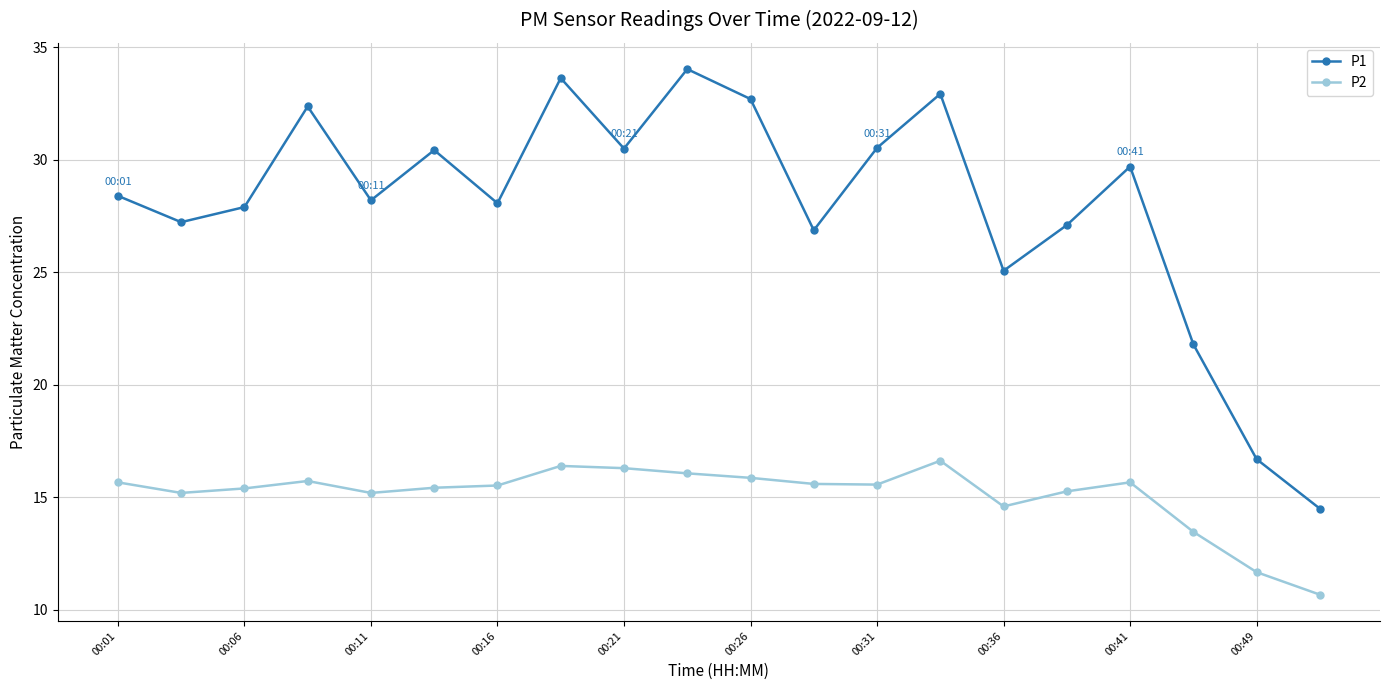

True or false: P1 and P2 intersect in this chart.

False